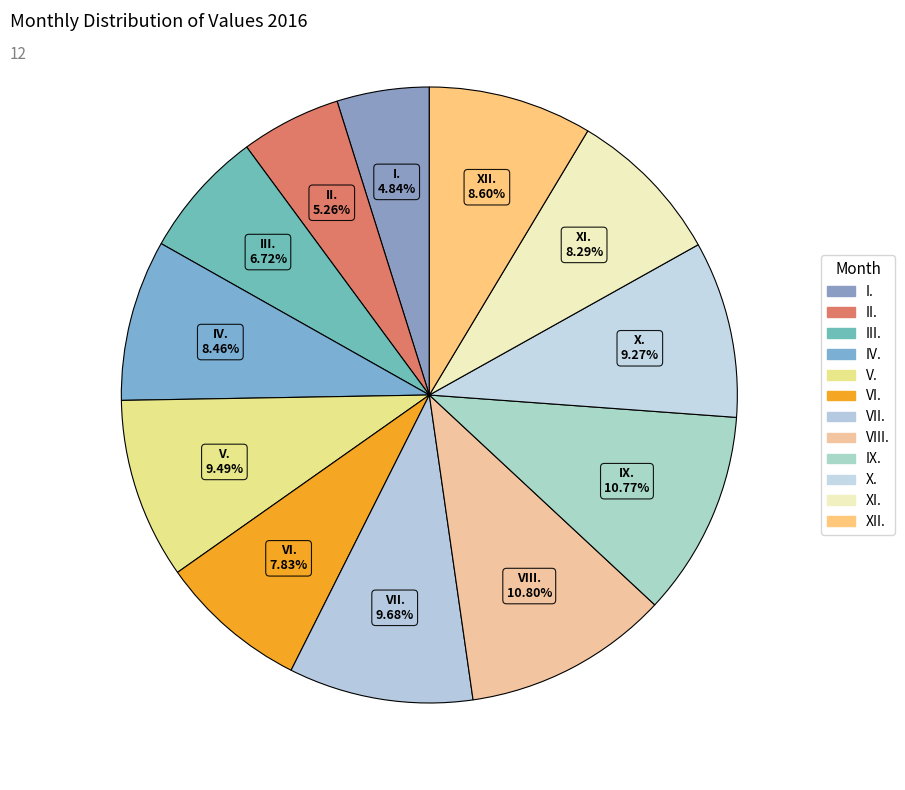

Does V. represent more than half of the total?

No